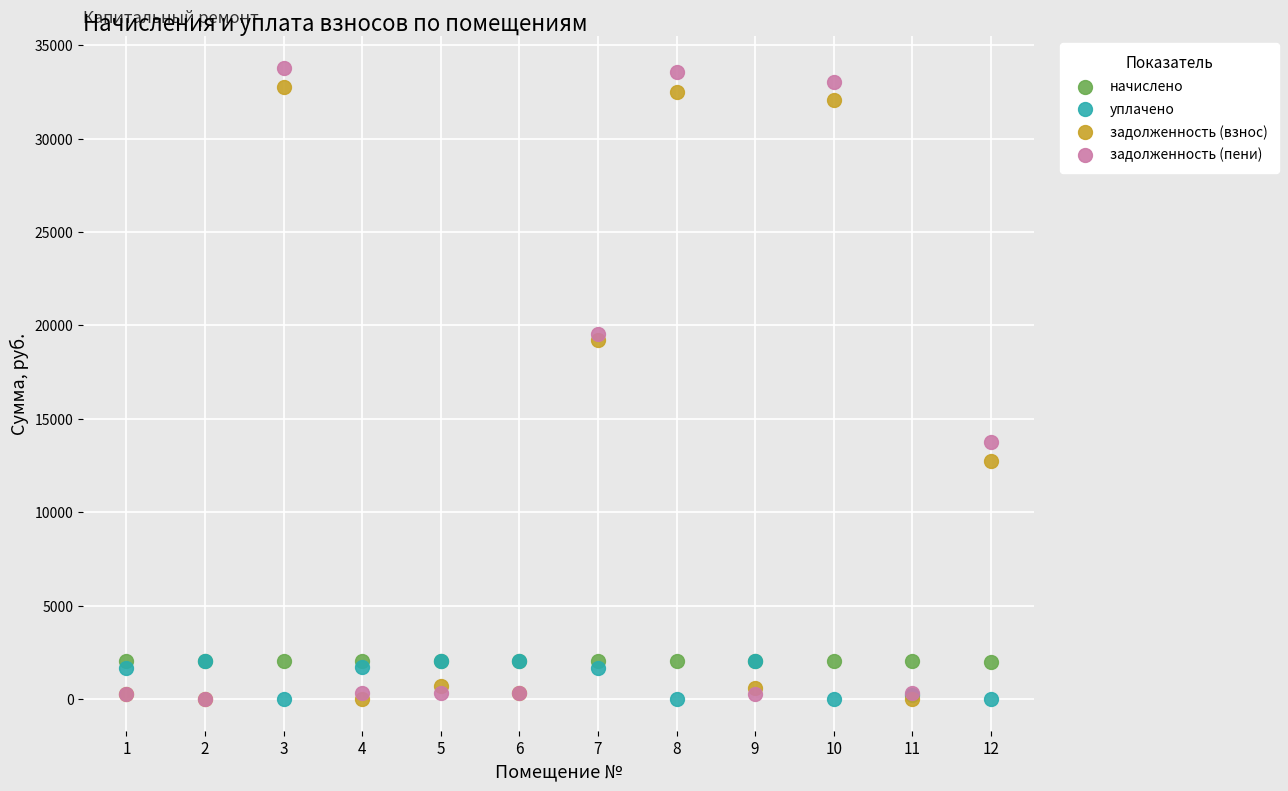

Which series reaches the maximum Y coordinate?

задолженность (пени)